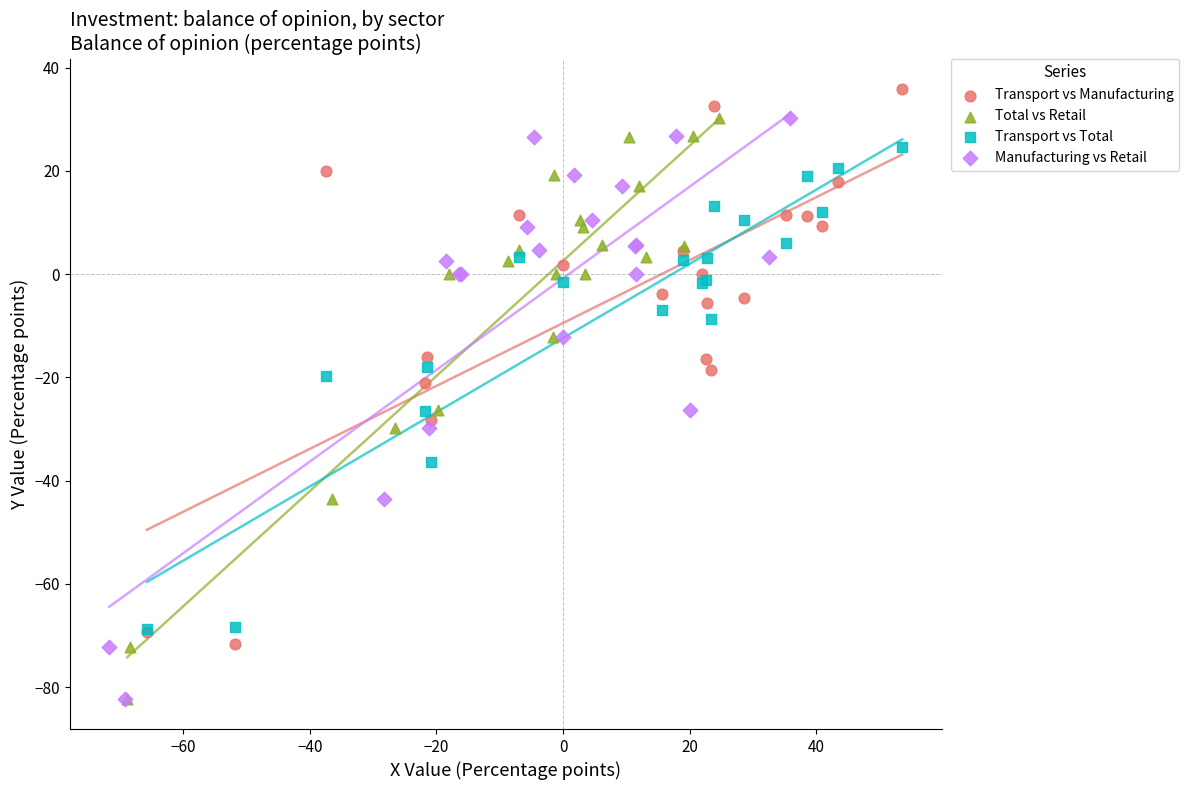

Which series reaches the maximum Y coordinate?

Transport vs Manufacturing